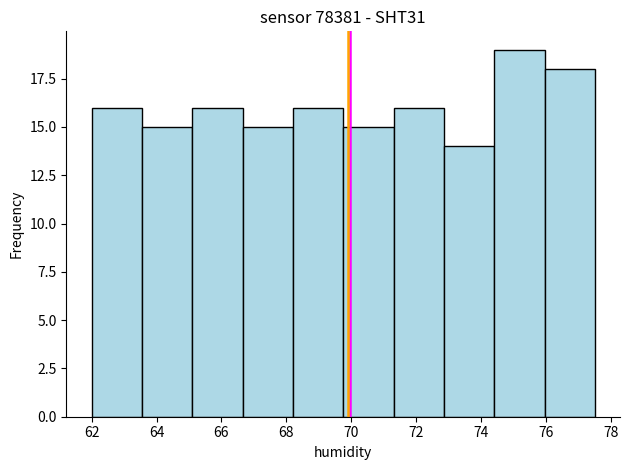

Reading left to right, transcribe this chart: for each bar, give the range it covers on the x-axis and its height. Neither the bar edges nor the heights are printed on the chart, so give them approximately, as read against the axes.

62.00 to 63.55: 16
63.55 to 65.10: 15
65.10 to 66.65: 16
66.65 to 68.20: 15
68.20 to 69.75: 16
69.75 to 71.30: 15
71.30 to 72.85: 16
72.85 to 74.40: 14
74.40 to 75.95: 19
75.95 to 77.50: 18